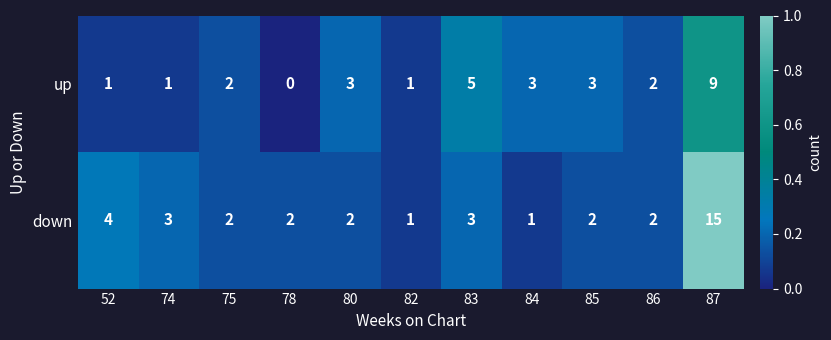

Which label corresponds to the smallest value in the chart?

78